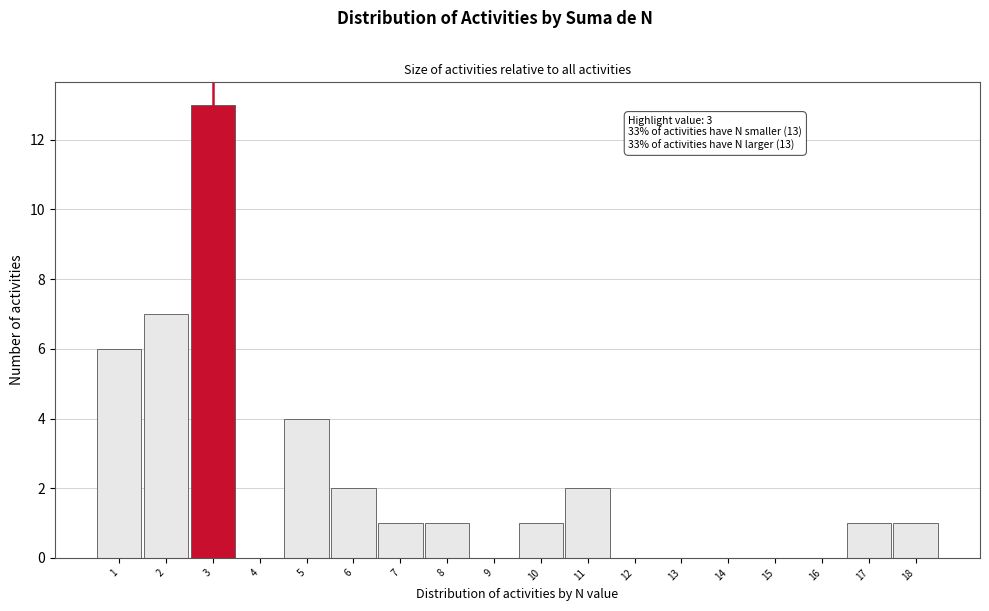

Over which range of the x-axis is the bar tallest?

2.5 to 3.5